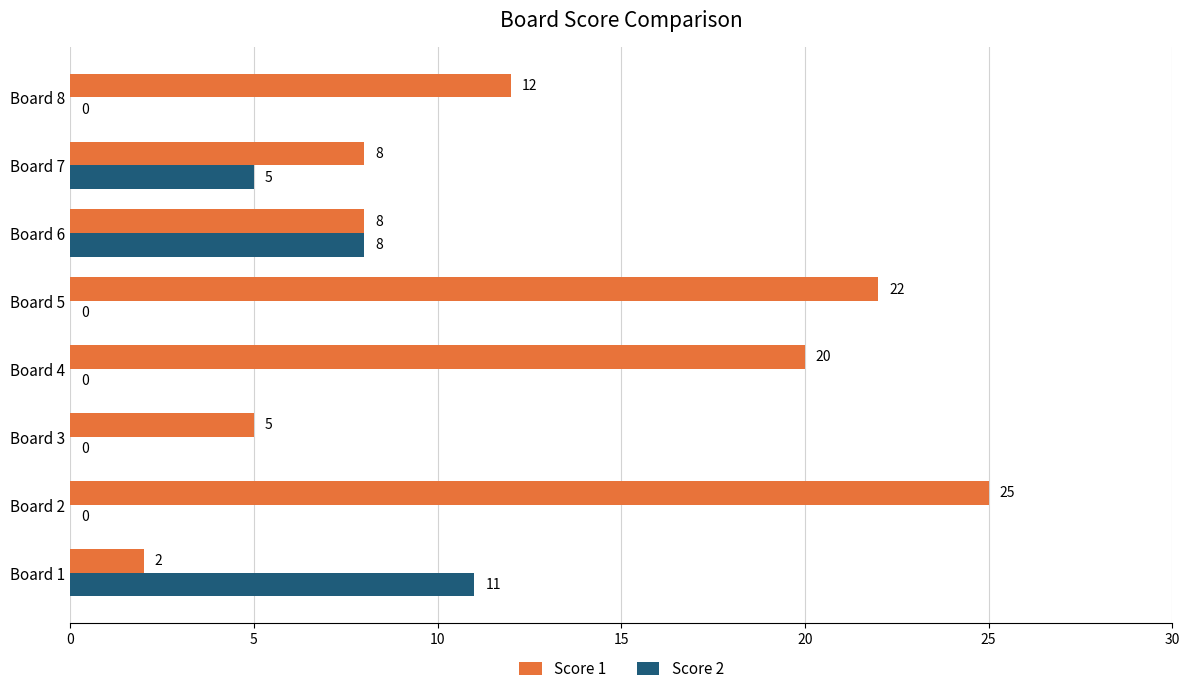

What is the sum of all Score 1 values?

102